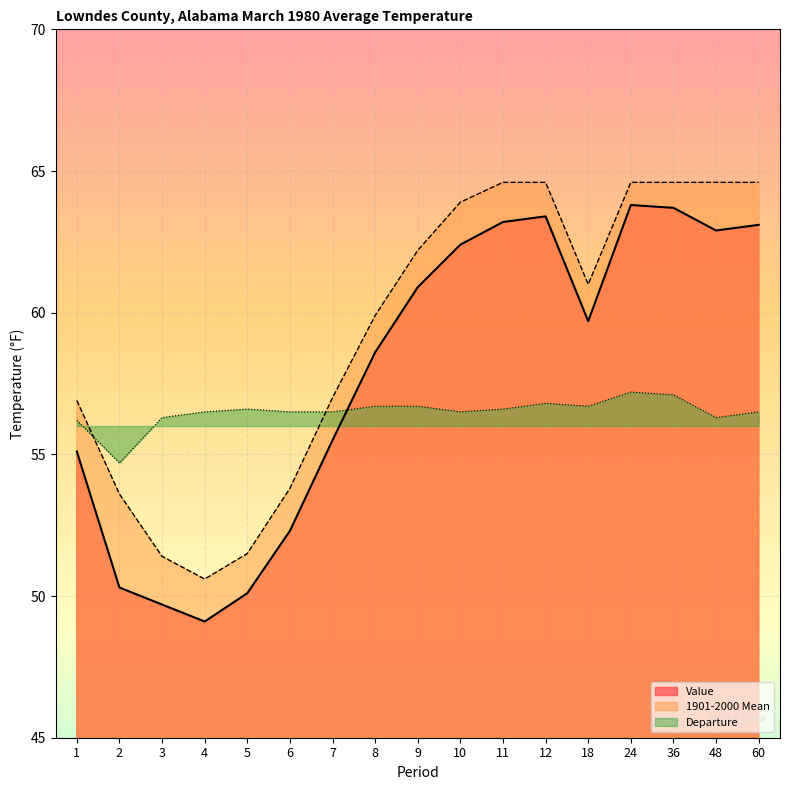

Which category has the highest value in the Departure series?

24